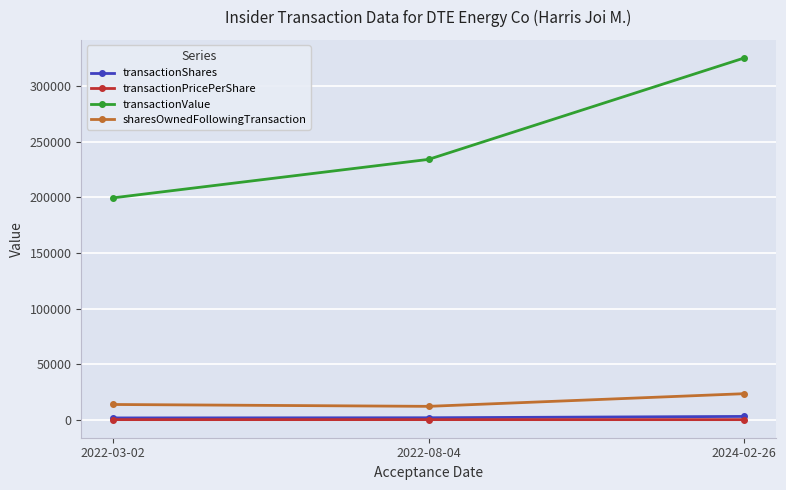

What is the maximum value for sharesOwnedFollowingTransaction?

23457.0